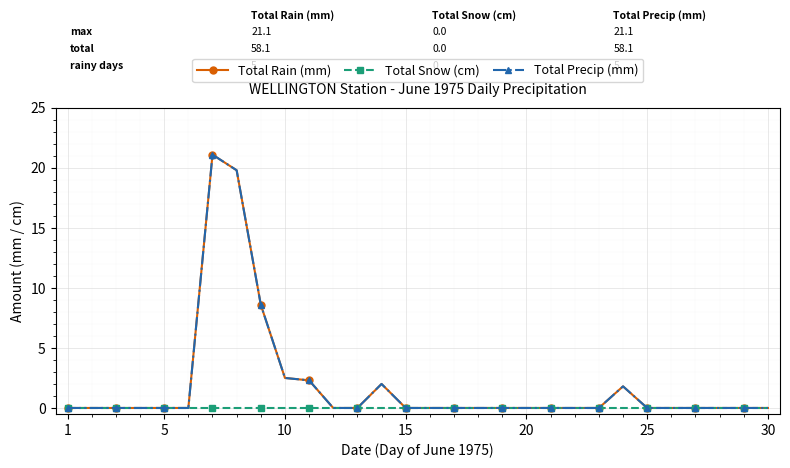

Reading left to right, list all the values displayed in this chart.

Total Rain (mm): 0.0	0.0	0.0	0.0	0.0	0.0	21.1	19.8	8.6	2.5	2.3	0.0	0.0	2.0	0.0	0.0	0.0	0.0	0.0	0.0	0.0	0.0	0.0	1.8	0.0	0.0	0.0	0.0	0.0	0.0
Total Snow (cm): 0.0	0.0	0.0	0.0	0.0	0.0	0.0	0.0	0.0	0.0	0.0	0.0	0.0	0.0	0.0	0.0	0.0	0.0	0.0	0.0	0.0	0.0	0.0	0.0	0.0	0.0	0.0	0.0	0.0	0.0
Total Precip (mm): 0.0	0.0	0.0	0.0	0.0	0.0	21.1	19.8	8.6	2.5	2.3	0.0	0.0	2.0	0.0	0.0	0.0	0.0	0.0	0.0	0.0	0.0	0.0	1.8	0.0	0.0	0.0	0.0	0.0	0.0